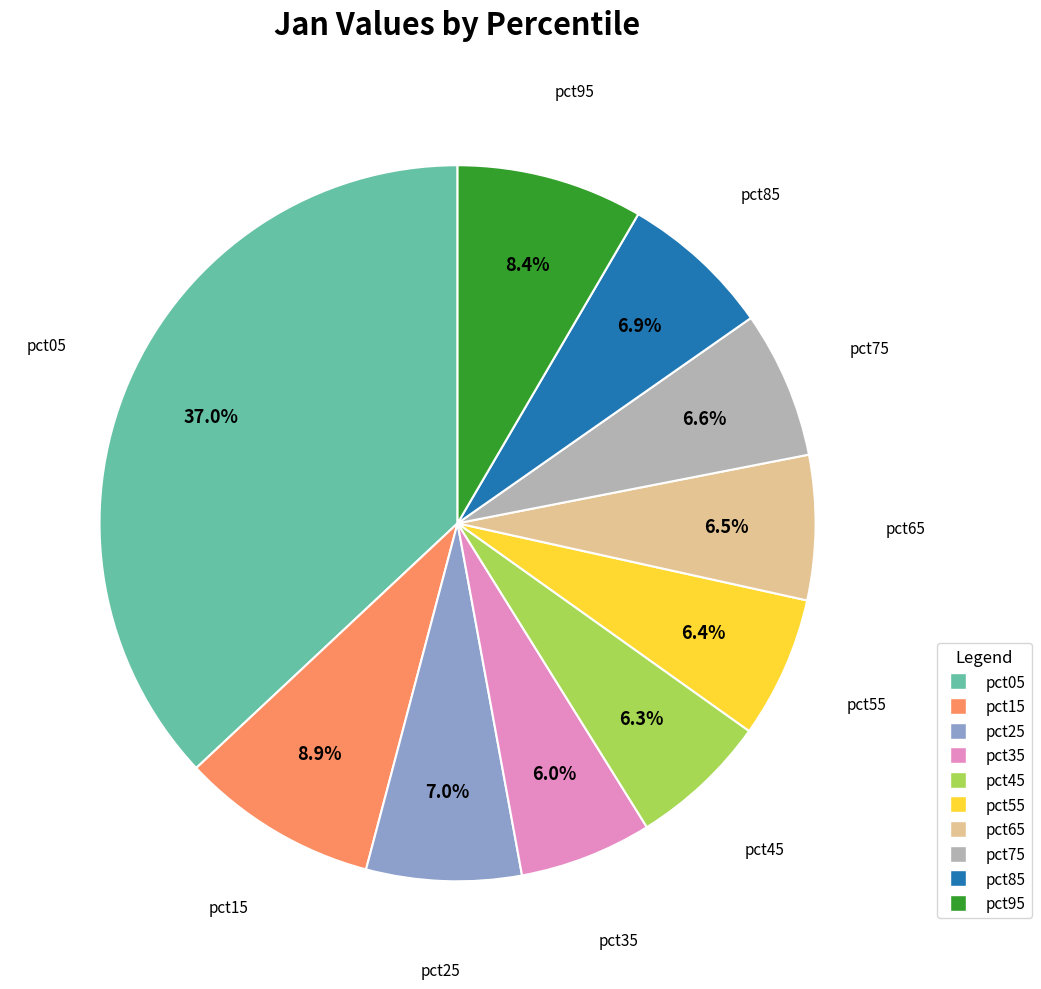

Count the number of slices in the pie.

10